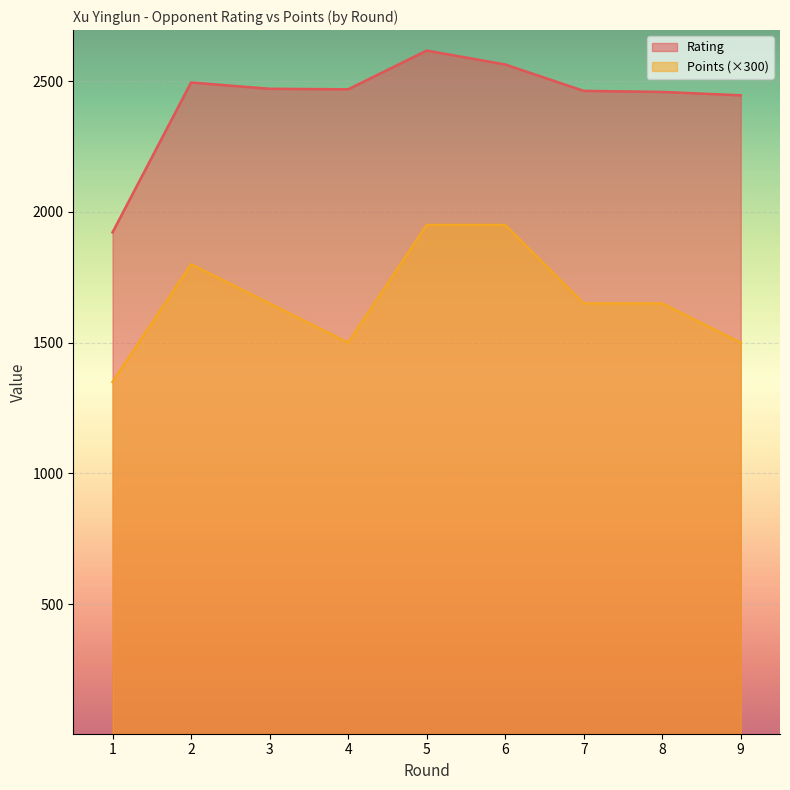

Is the value of Points at 3 greater than the value of Rating at 8?

No